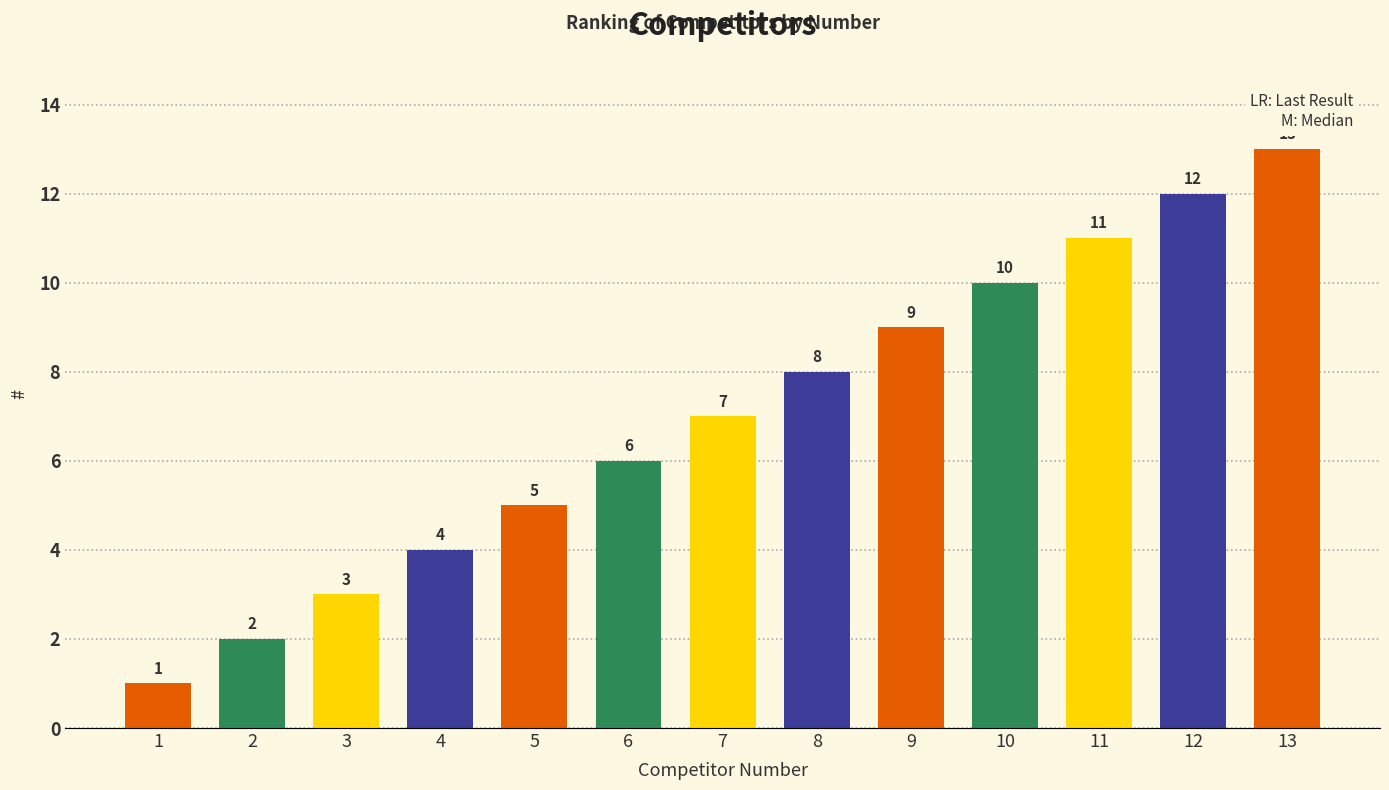

The value at 9 is 3. True or false?

False